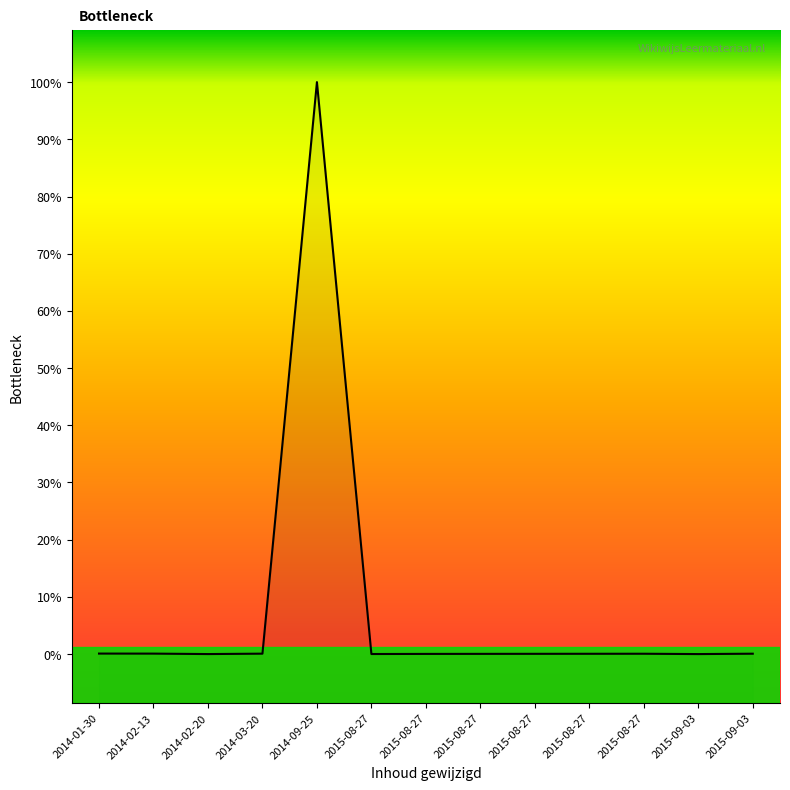

The chart shows a value of 1263321 at 2015-08-27. True or false?

False